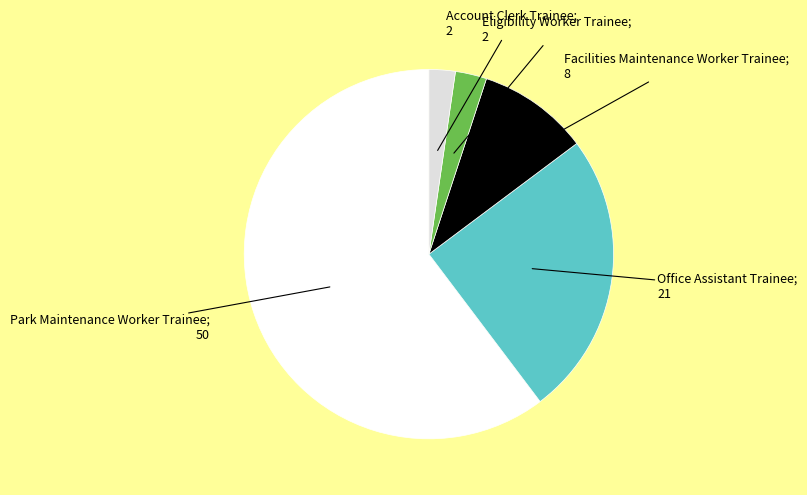

Is there a majority slice in this chart?

Yes